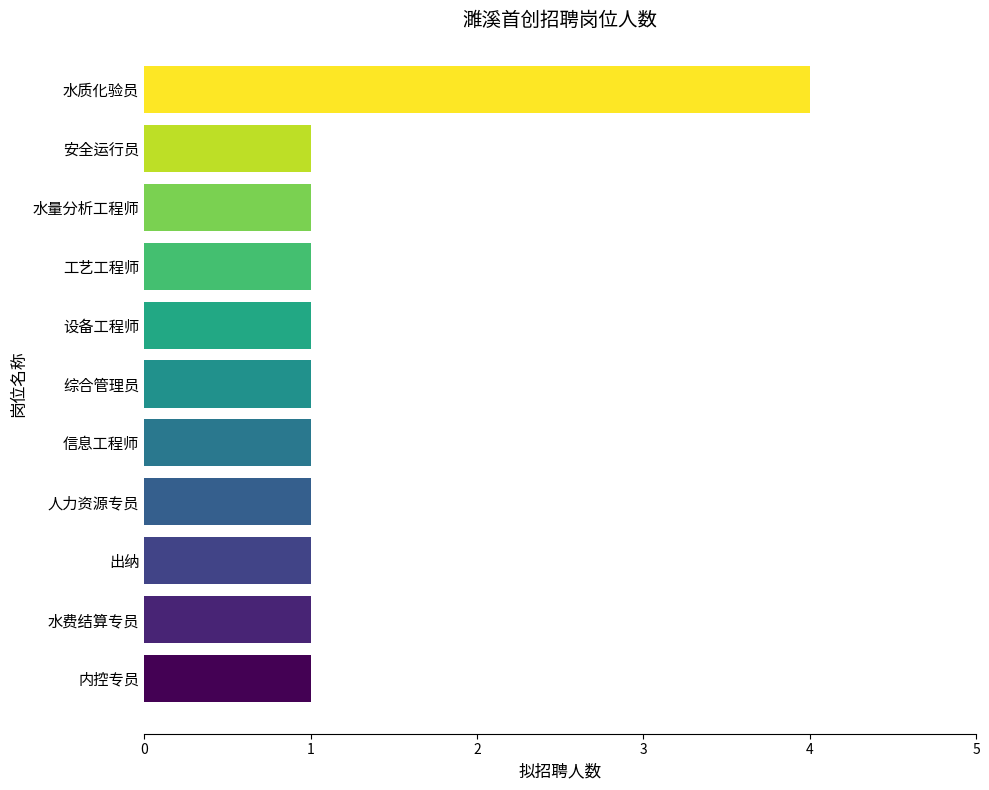

True or false: the data shows 2 at 信息工程师.

False